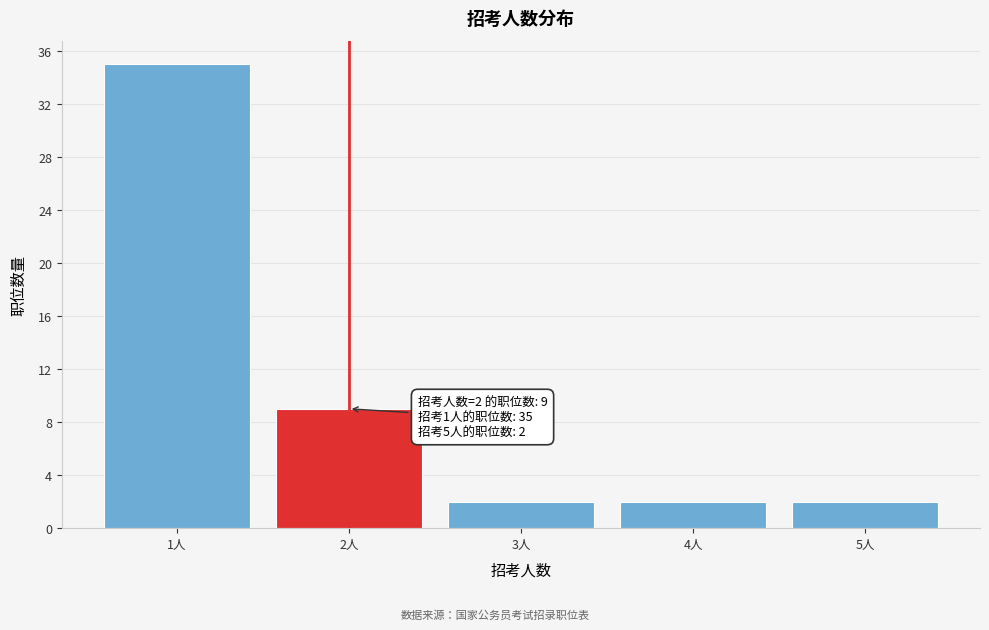

Over which range of the x-axis is the bar tallest?

0.5 to 1.5